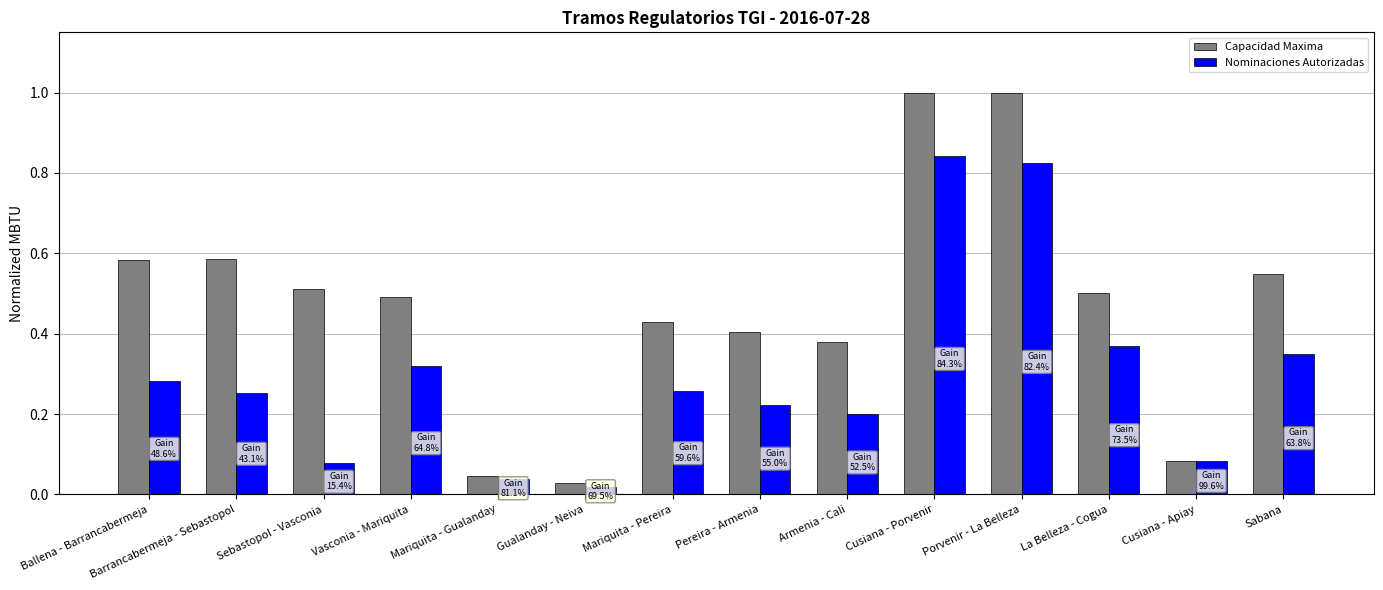

Rank the series by their maximum value, from highest to lowest.

Capacidad Maxima, Nominaciones Autorizadas